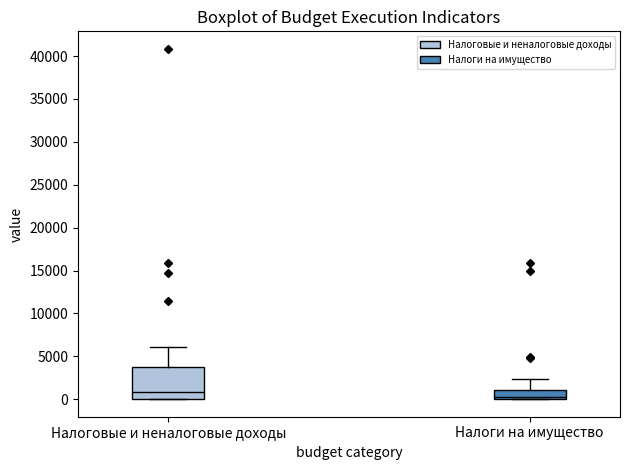

Reading left to right, read every box against the y-axis: the position of its median line, the range the box covers, and the ends of its whiskers. The values are not printed on the chart, so give them approximately, as read against the axis.

Налоговые и неналоговые доходы: median 1000, box 0 to 4000, whiskers 0 to 6000
Налоги на имущество: median 500, box 0 to 1000, whiskers 0 to 2500